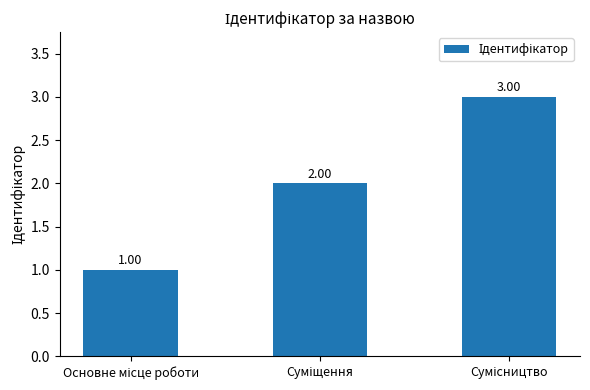

What is the value of the 2nd bar from the left?

2